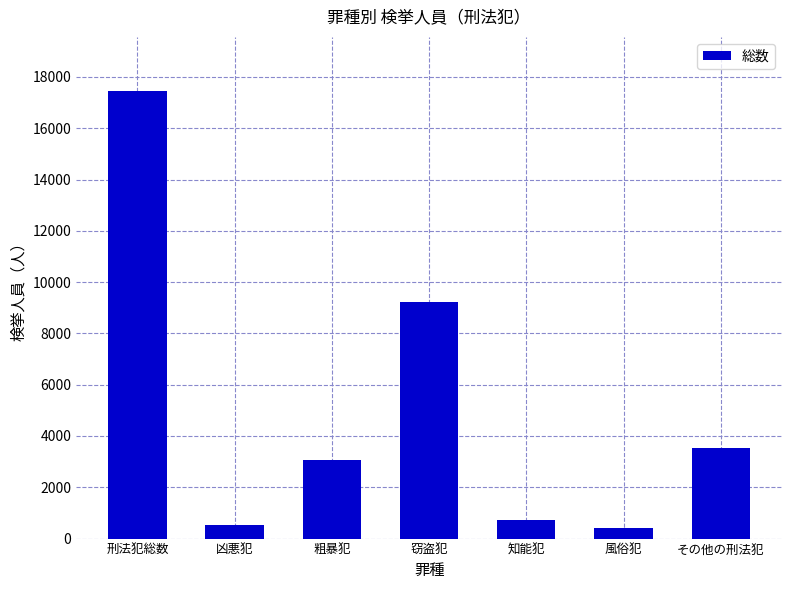

What is the smallest value displayed?

400